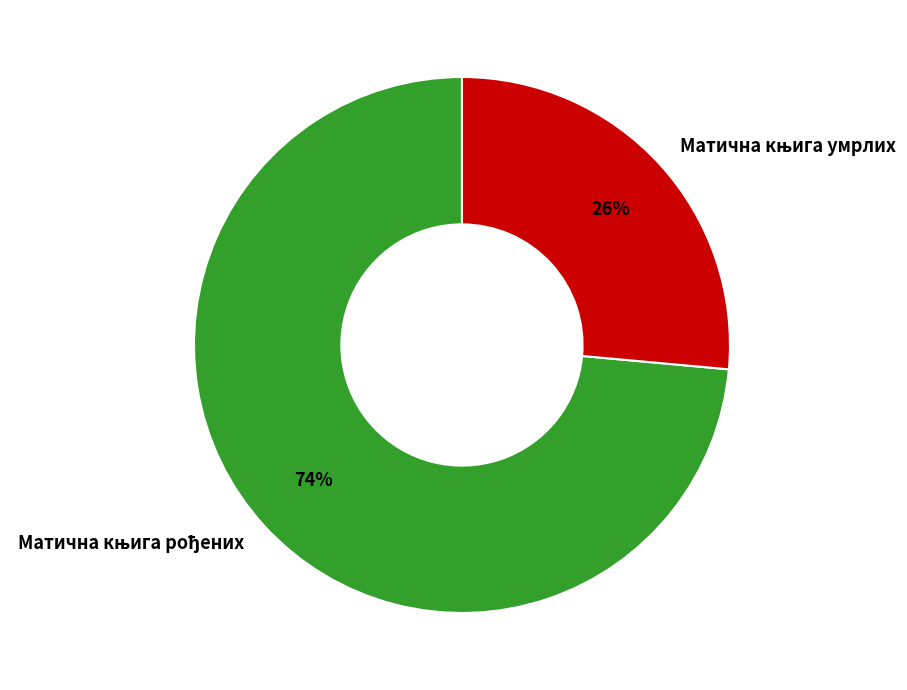

Does any single category account for the majority?

Yes